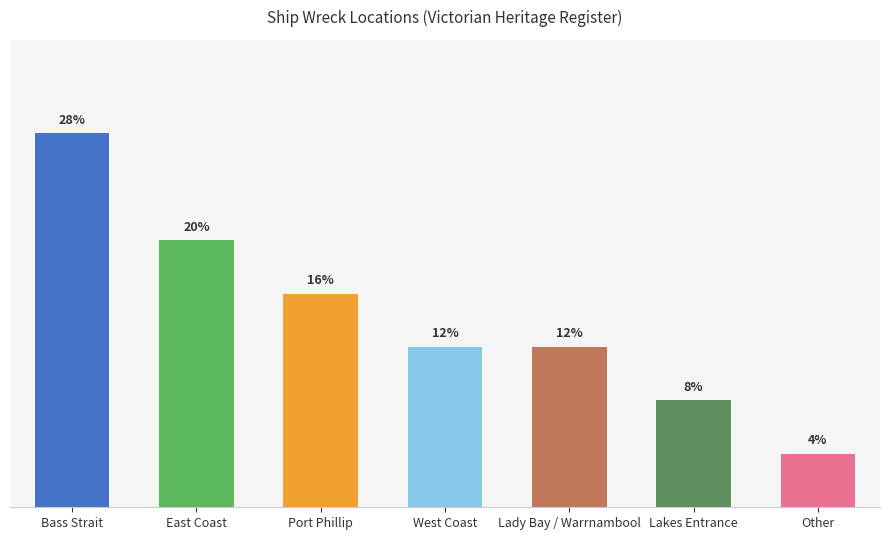

Which category has the highest value across all series?

Bass Strait